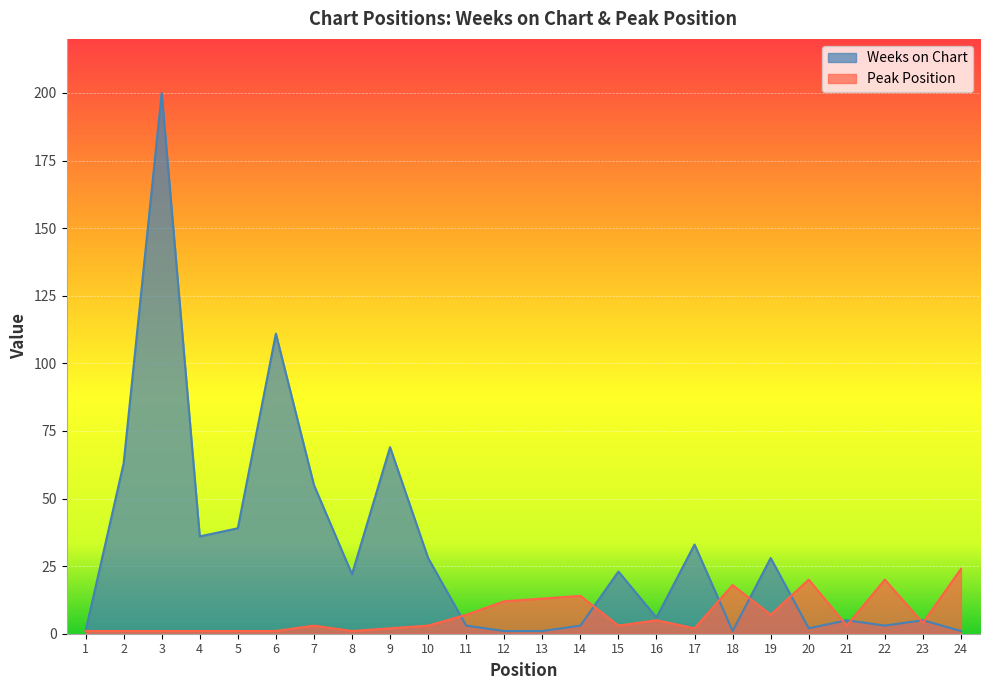

How many interior local valleys does the Peak Position series have?

6